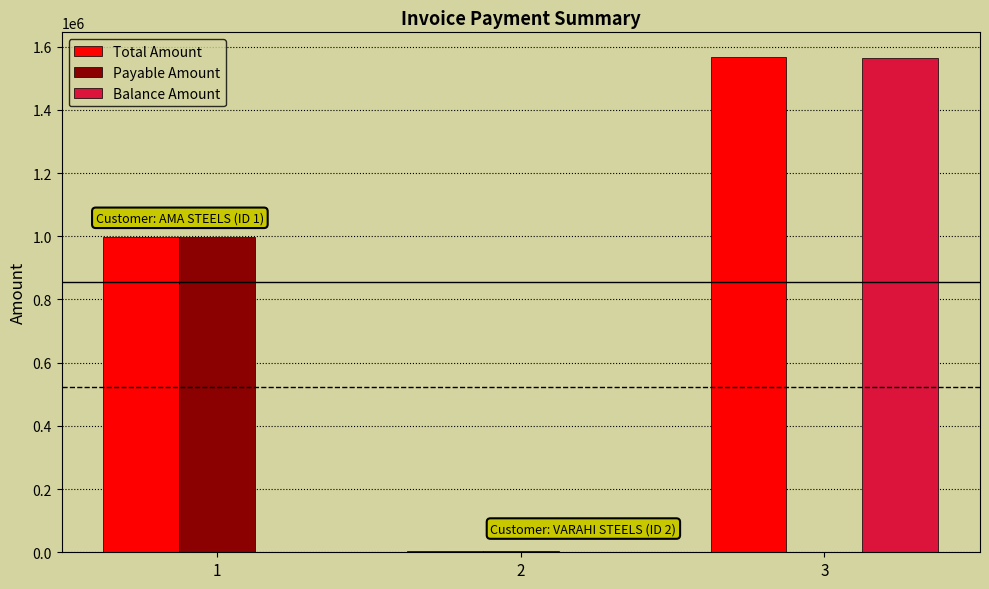

What is the highest value of the Payable Amount series?

997500